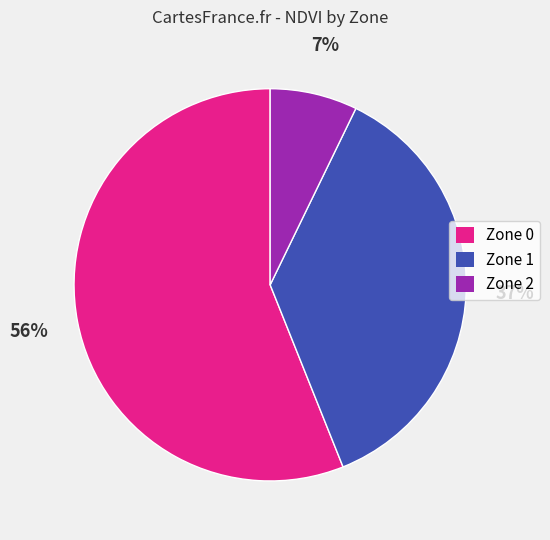

True or false: Zone 0 accounts for 42% of the total.

False